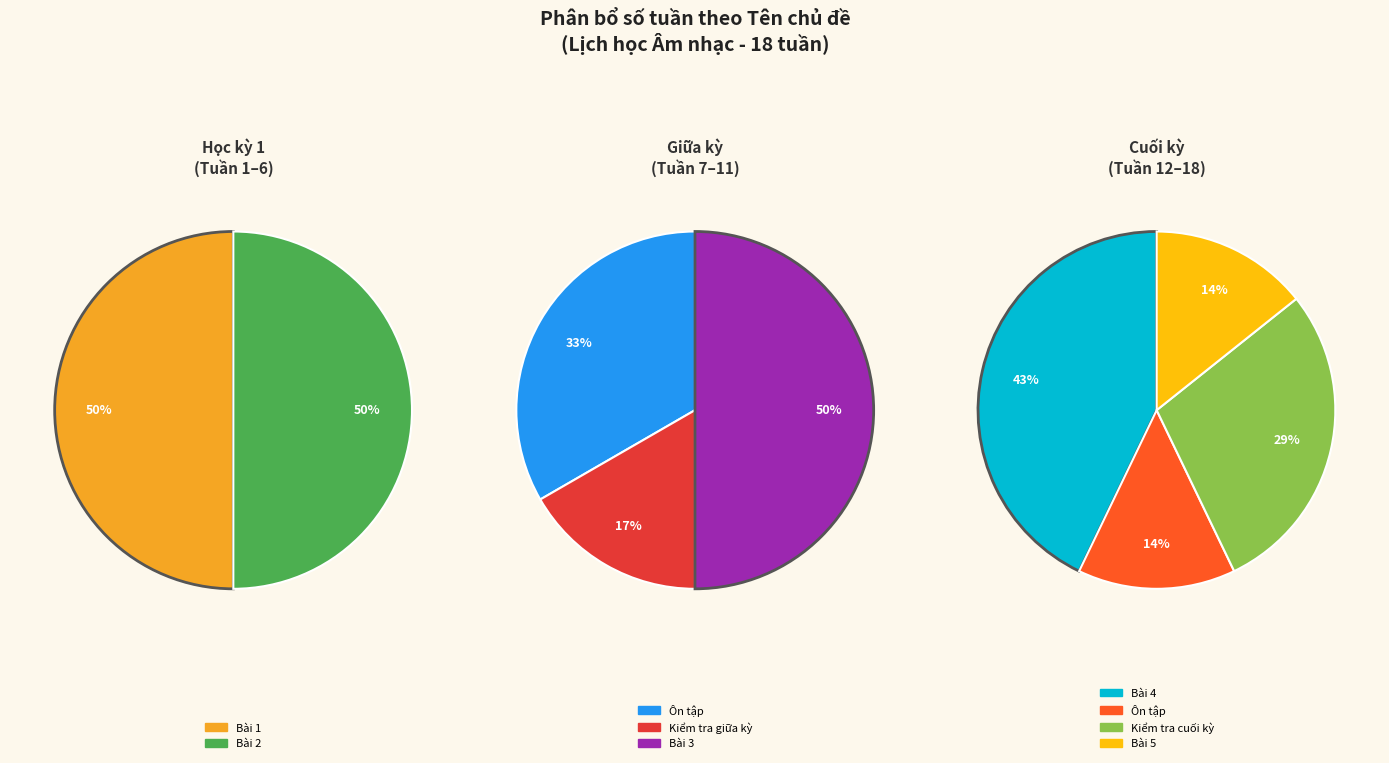

How much of the chart is everything except Bài 5?

94.4%